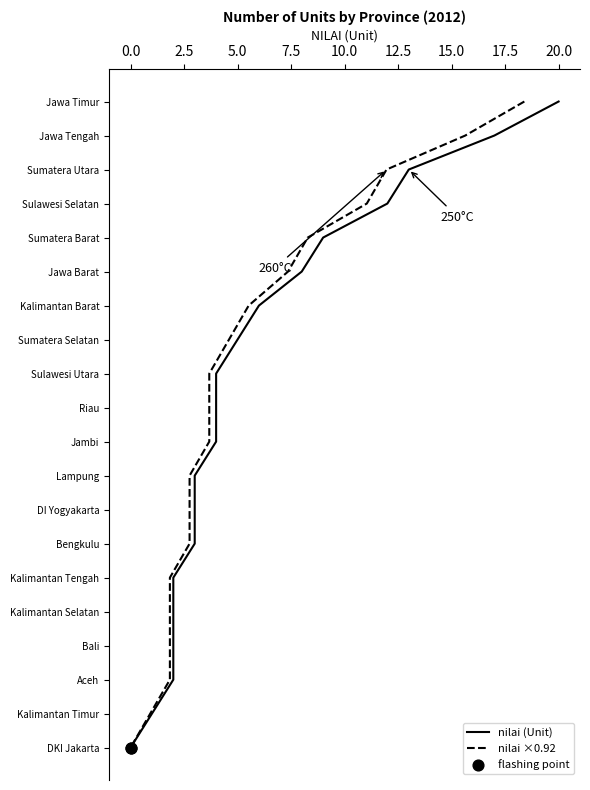

What is the total value across all series at 7.5?

8